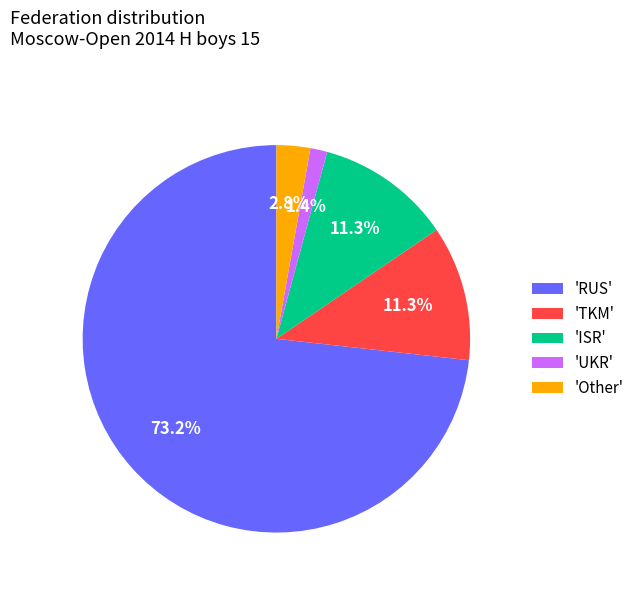

Which has a higher value, 'UKR' or 'TKM'?

'TKM'